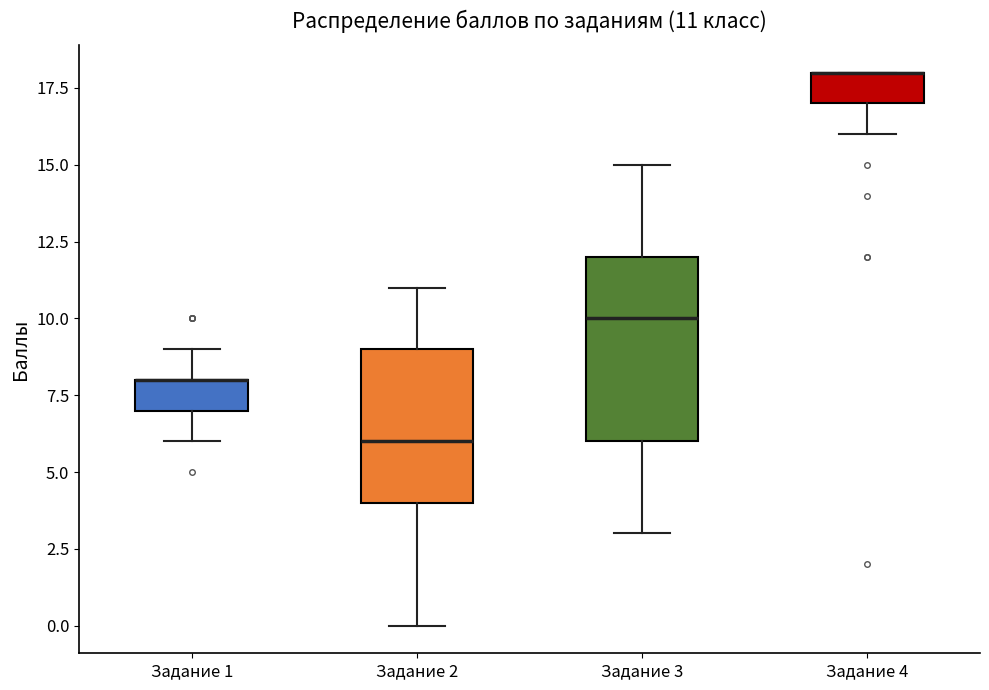

Which box is the tallest, from its lower edge to its upper edge?

Задание 3